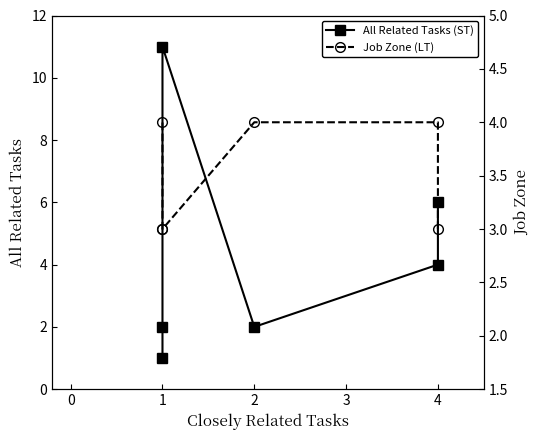

What is the highest value of the Job Zone (LT) series?

4